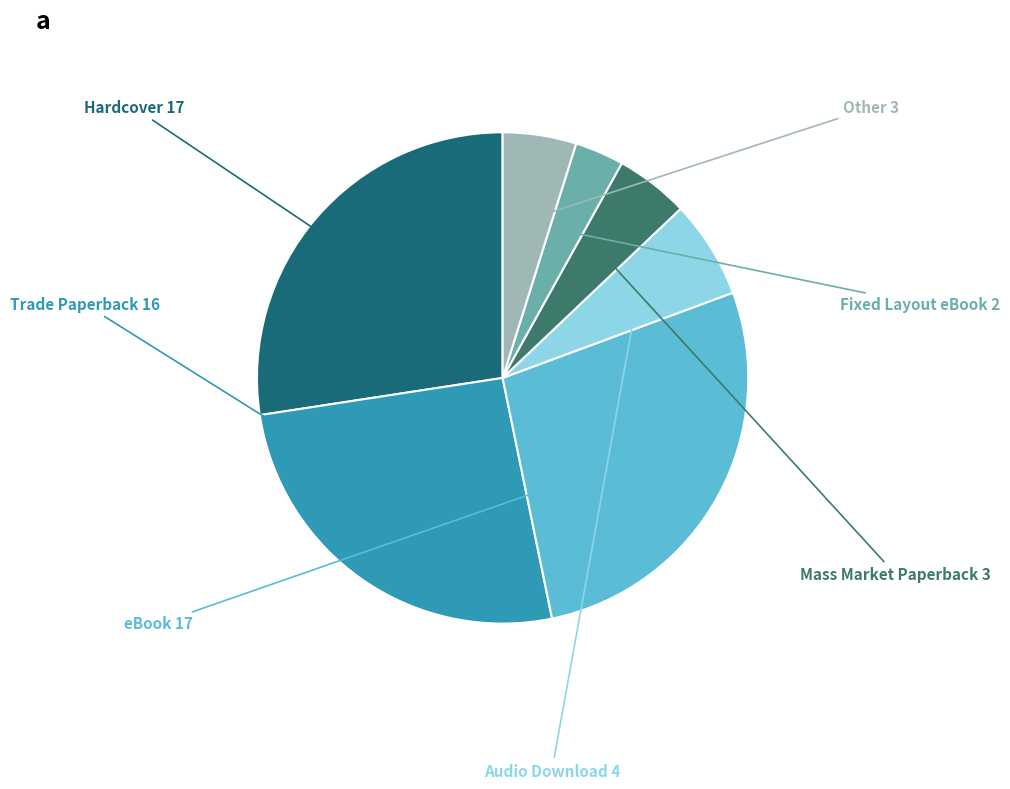

Does any single category account for the majority?

No